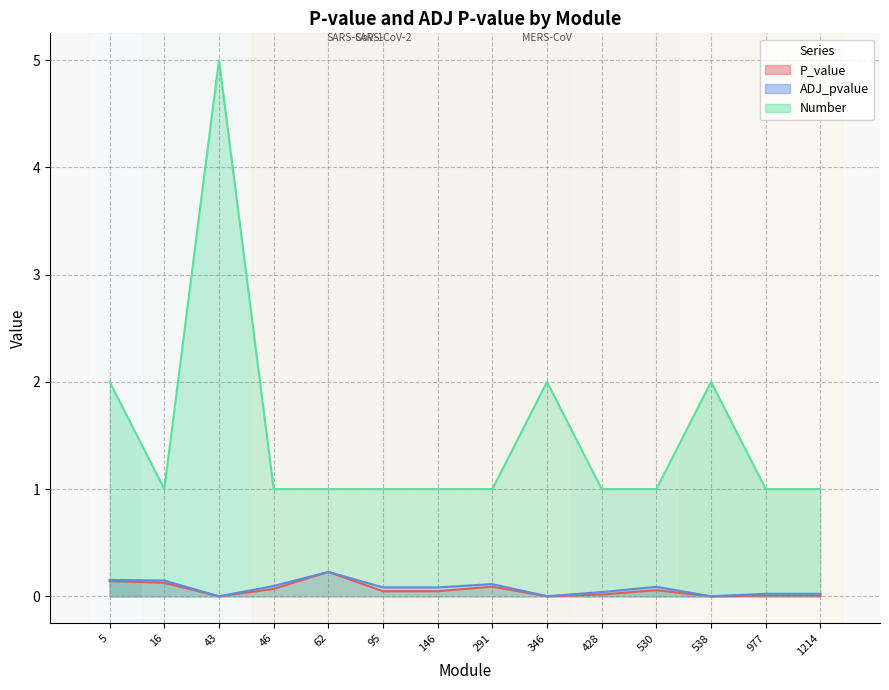

At which category is the sum across all series the highest?

43